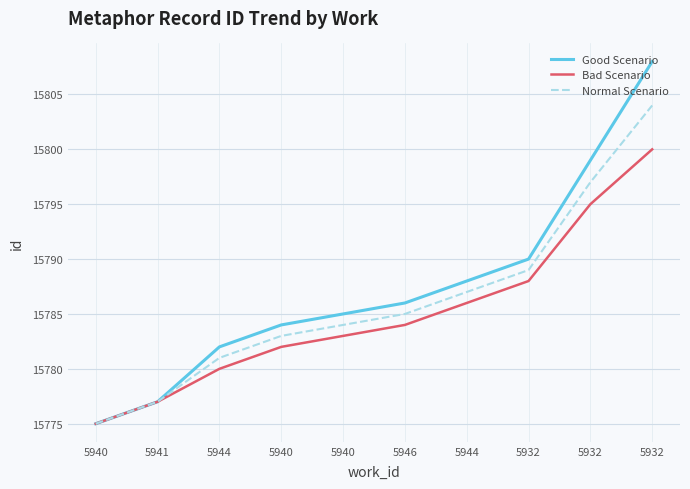

The value of Bad Scenario at 5944 is 15786. True or false?

True